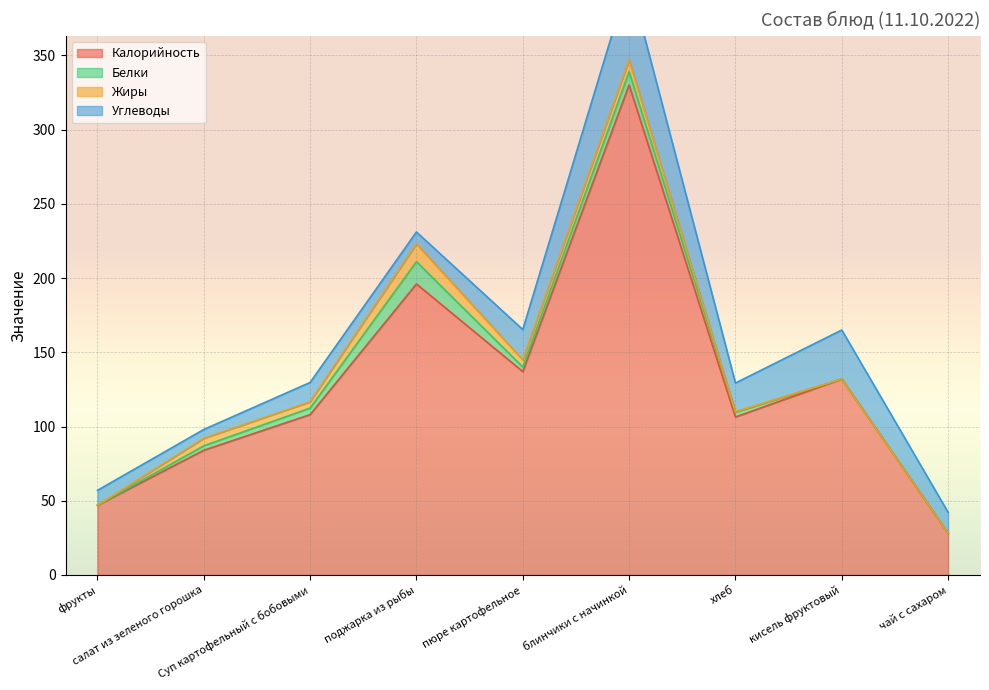

What is the spread (max minus min) of values at Суп картофельный с бобовыми?

103.8